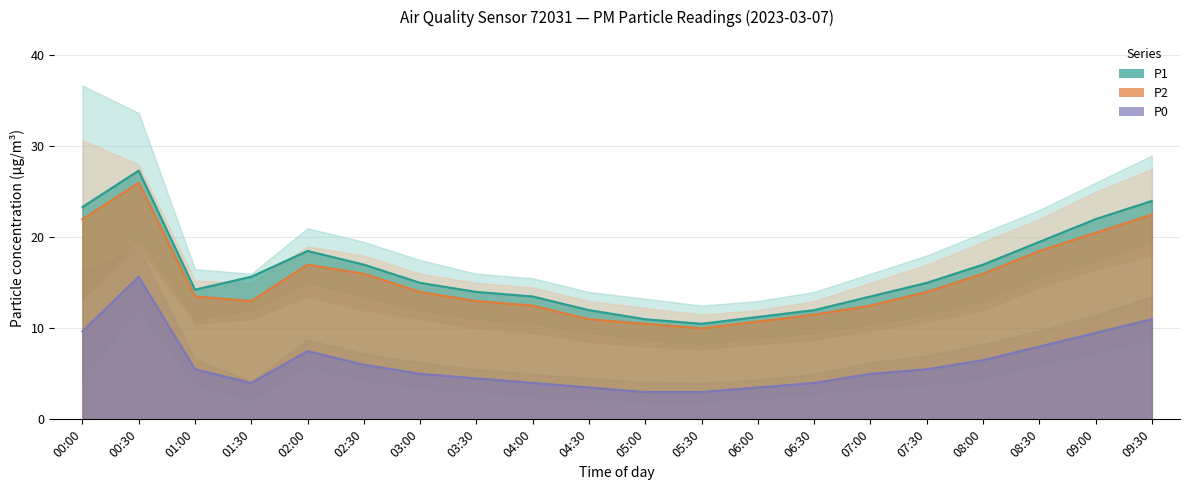

What is the value of the P0 point at the 7th from the left?

5.0